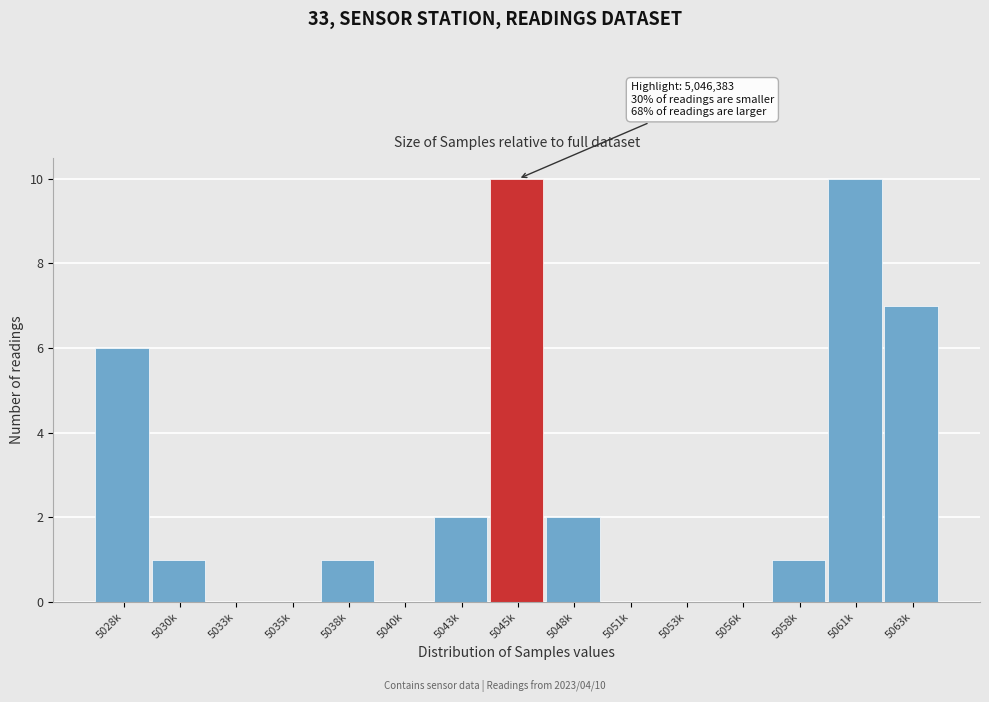

Reading left to right, what are all the values shown in this chart?

5028k=6	5030k=1	5033k=0	5035k=0	5038k=1	5040k=0	5043k=2	5045k=10	5048k=2	5051k=0	5053k=0	5056k=0	5058k=1	5061k=10	5063k=7